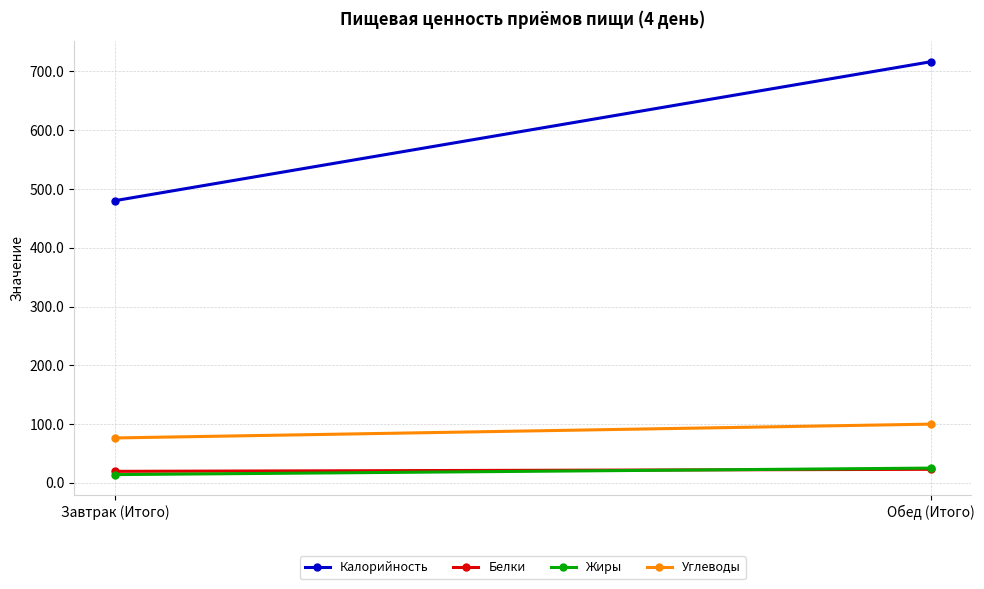

True or false: Жиры has a value of 5.3 at Обед (Итого).

False